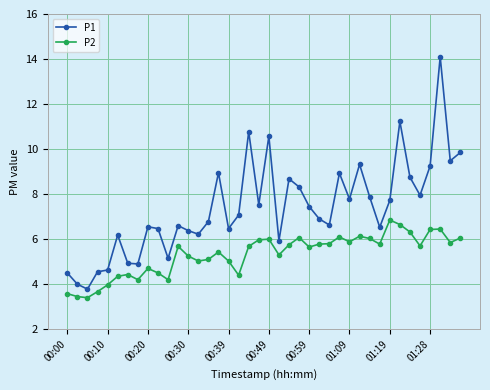

At how many categories does at least one series exceed 7?

20